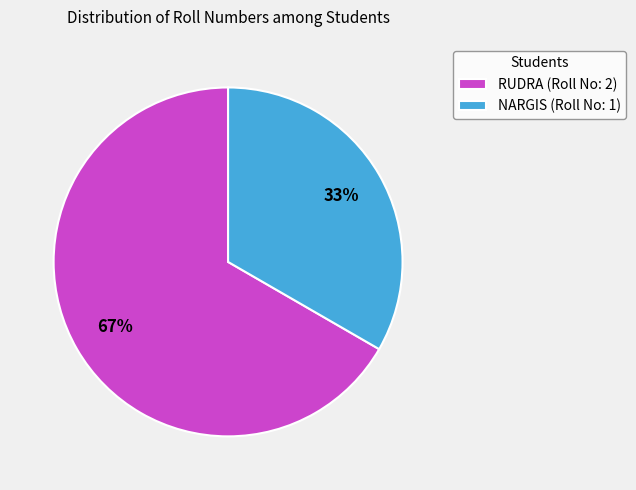

Is there any slice that represents more than half of the pie?

Yes